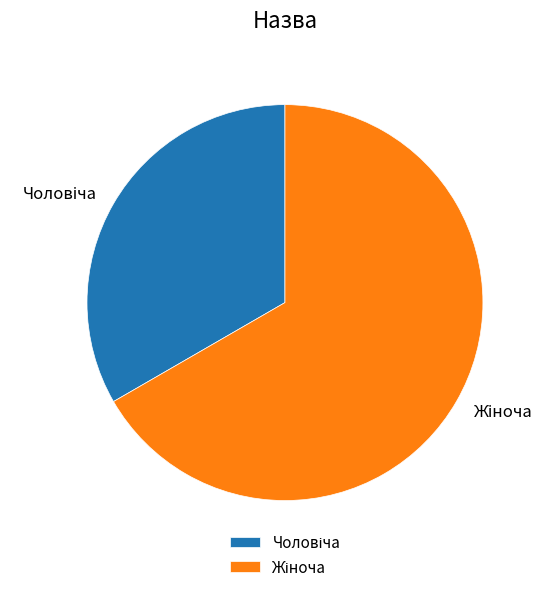

Does any single category account for the majority?

Yes